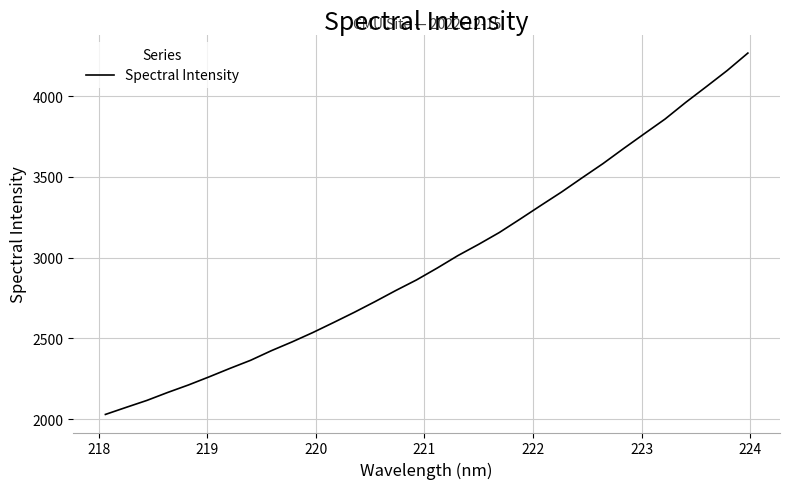

What is the difference between the maximum and minimum values?

2237.4